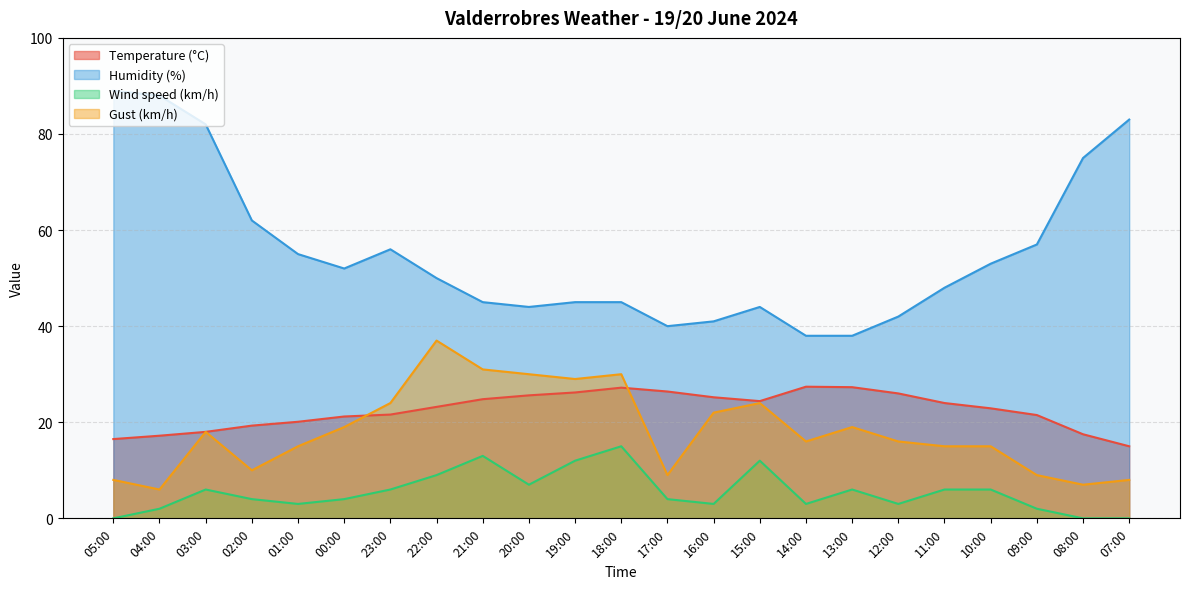

What is the difference between the second highest and second lowest values in the Wind speed (km/h) series?

13.0